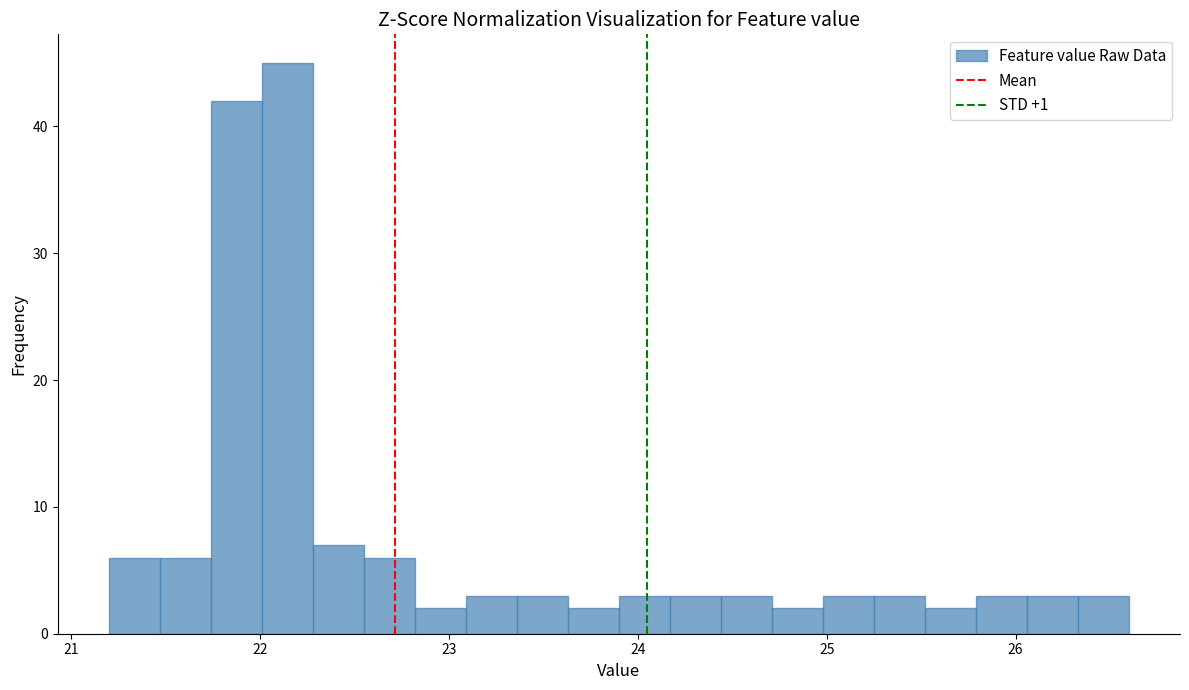

Around what value on the x-axis is the tallest bar? Give the approximate position of its centre, as read against the axis.

22.1